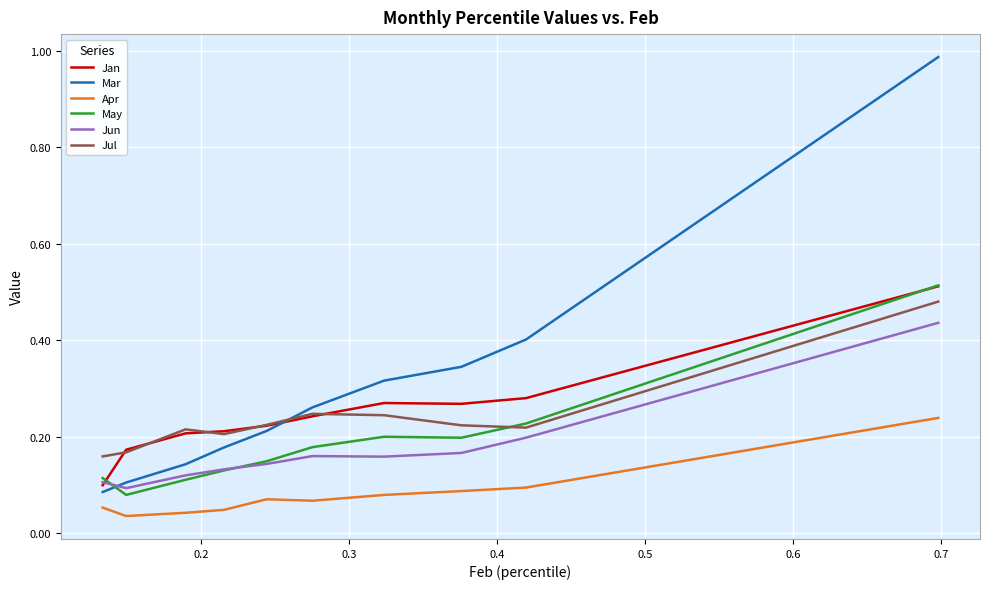

Which series has the largest total across all categories?

Mar